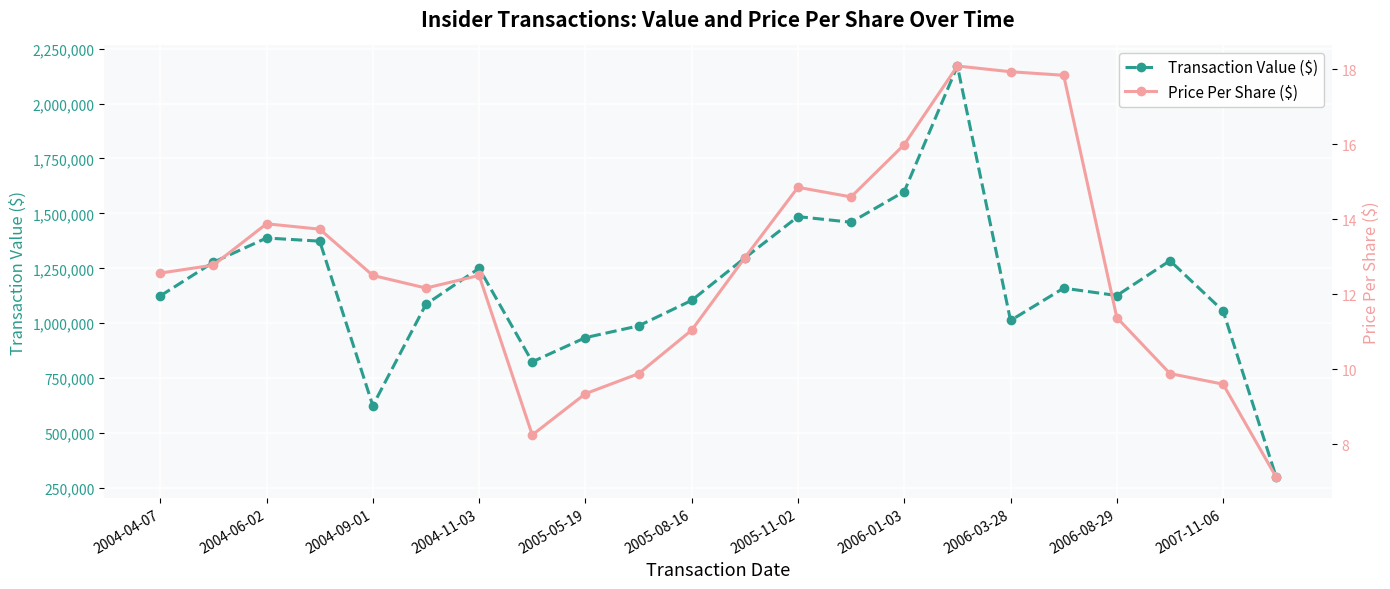

At which category does Transaction Value ($) reach its first local valley?

2004-09-01